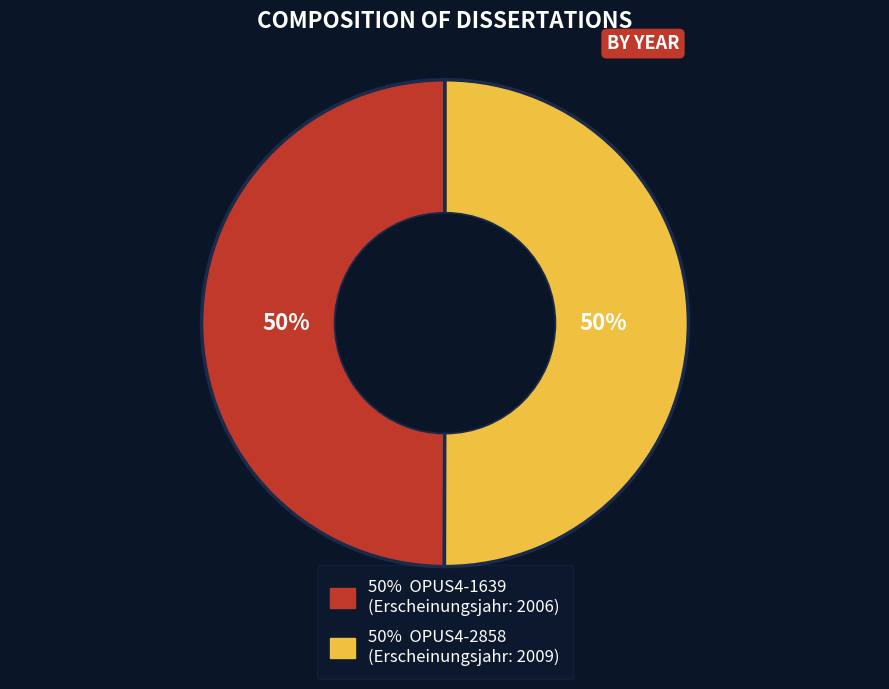

To the nearest percent, what is the average slice percentage?

50%